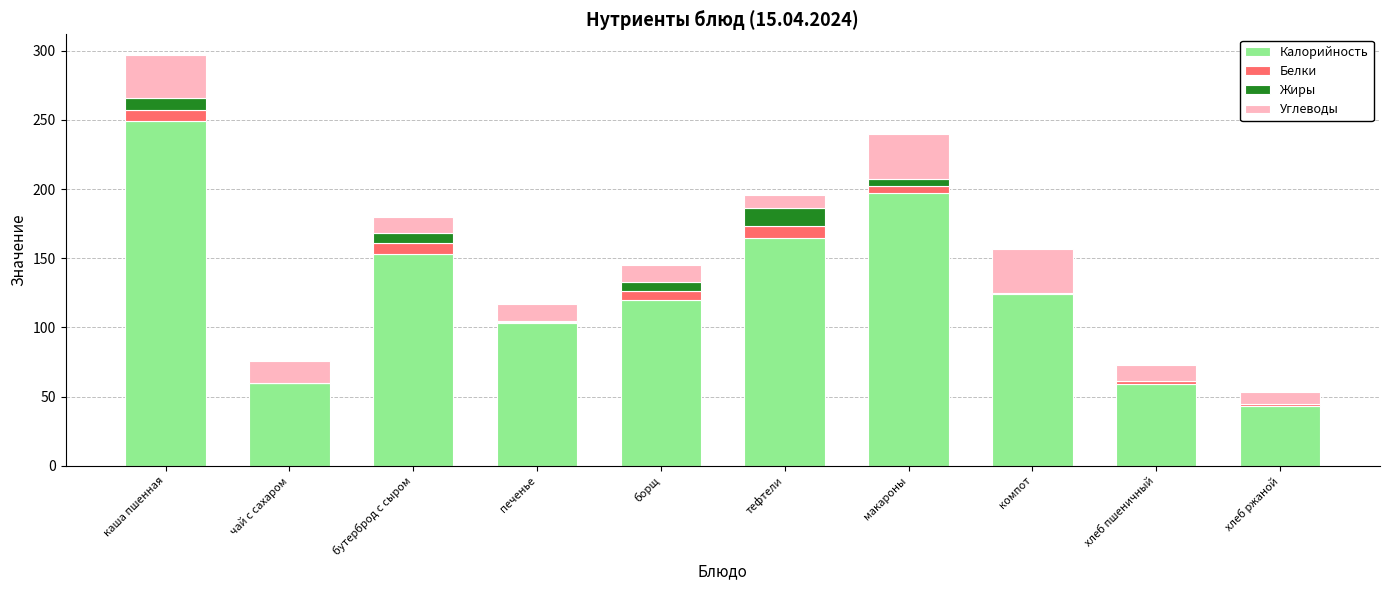

True or false: Калорийность has a value of 120 at борщ.

True